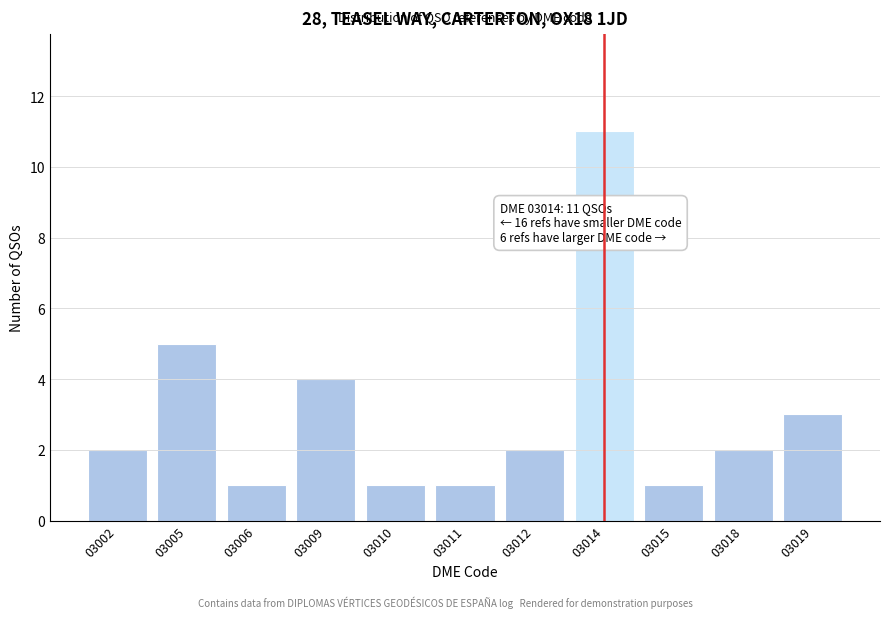

Reading left to right, extract all data points from this chart.

2	5	1	4	1	1	2	11	1	2	3